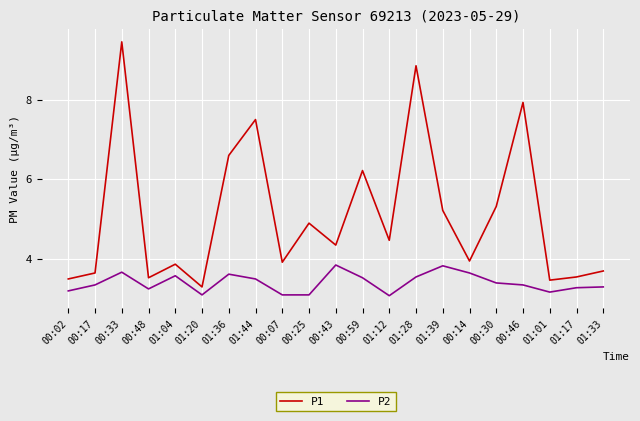

What is the difference between the highest and lowest values at 01:28?

5.3